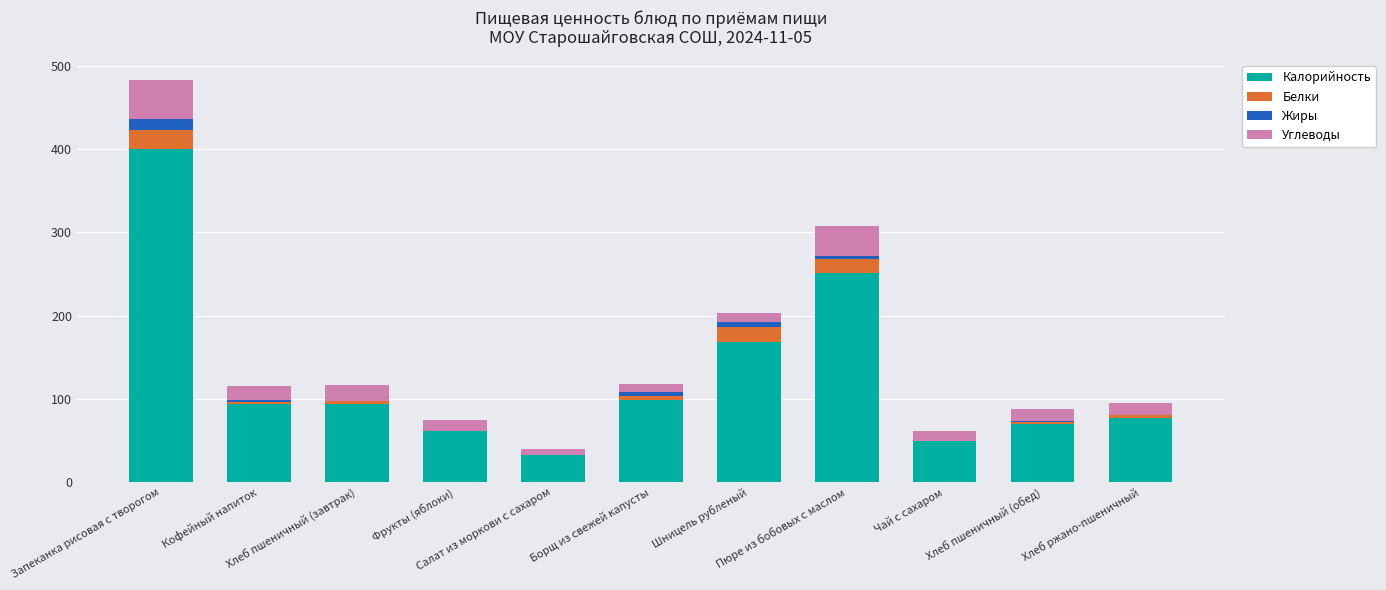

What is the highest value of the Калорийность series?

400.5